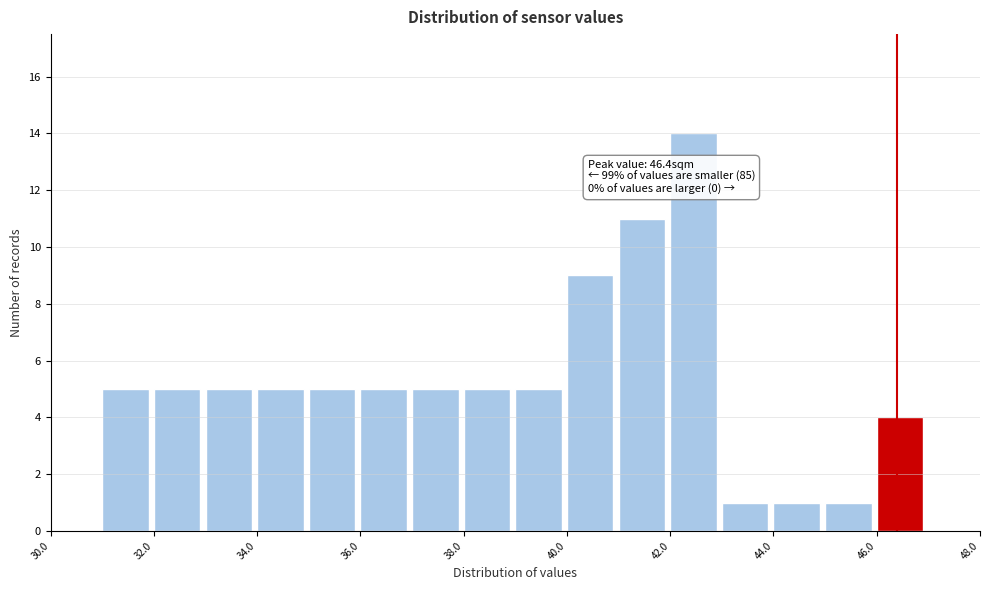

Which range on the x-axis has the tallest bar?

42 to 43